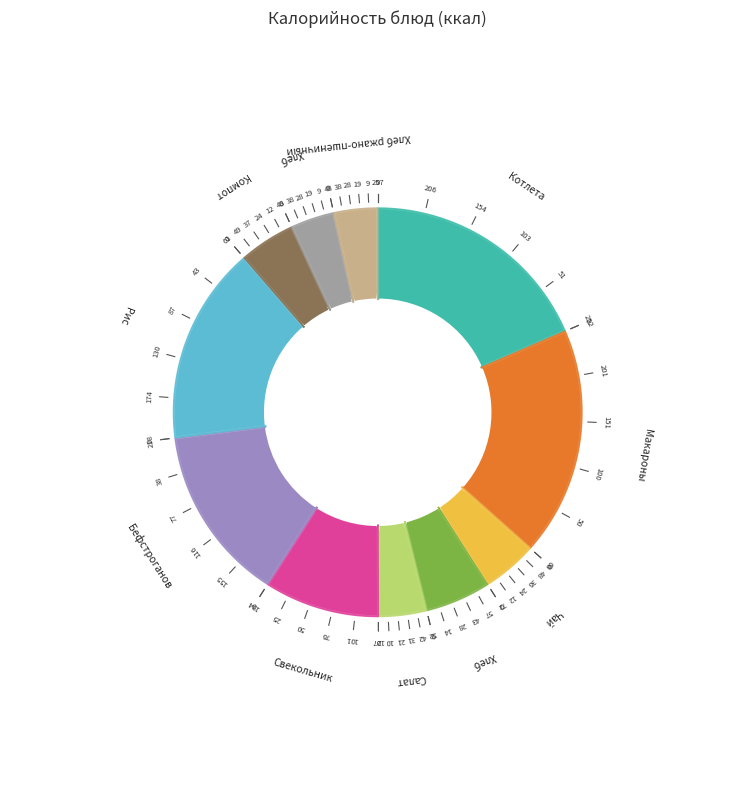

Does Макароны отварные с маслом represent more than half of the total?

No